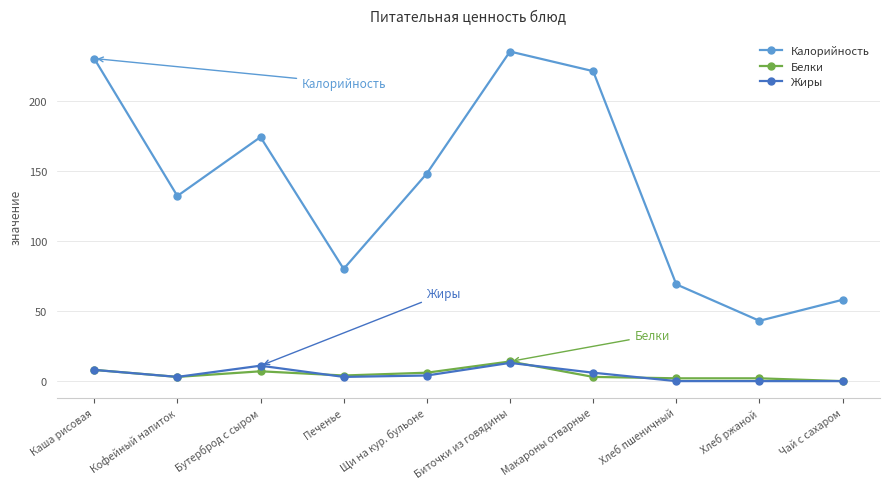

Is it true that Белки equals 6 at Щи на кур. бульоне?

True